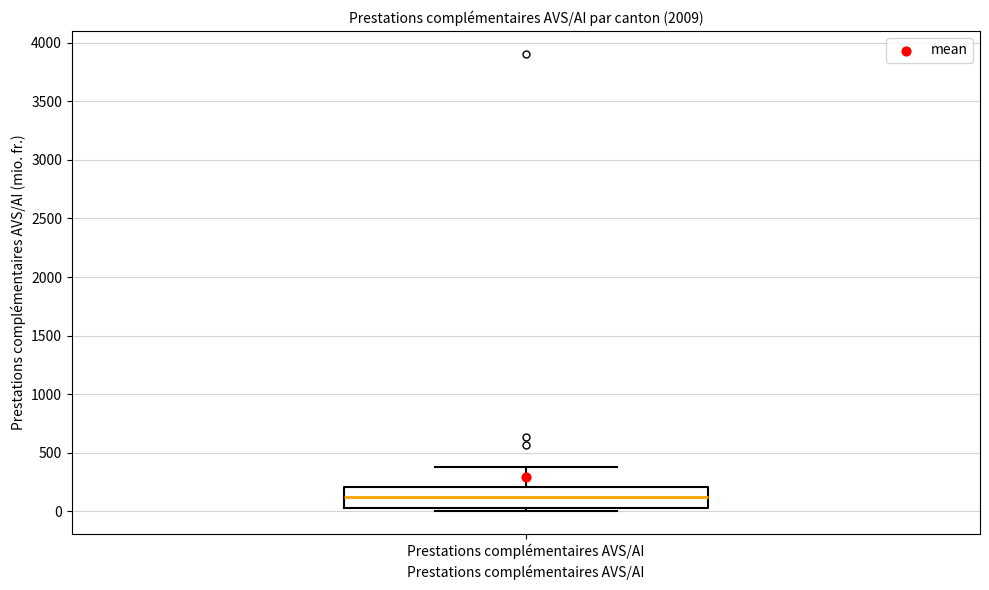

Read this box plot against the y-axis: the position of the median line, the range covered by the box, and the ends of both whiskers. The values are not printed on the chart, so give them approximately, as read against the axis.

median 150, box 50 to 200, whiskers 0 to 400